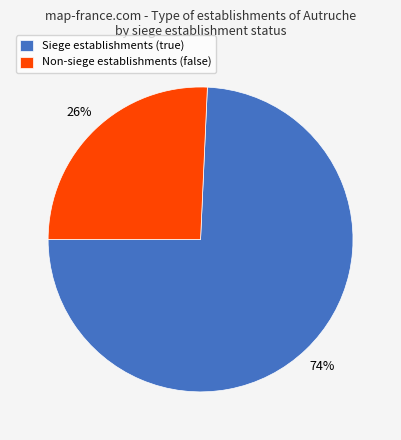

How many segments does this pie chart have?

2